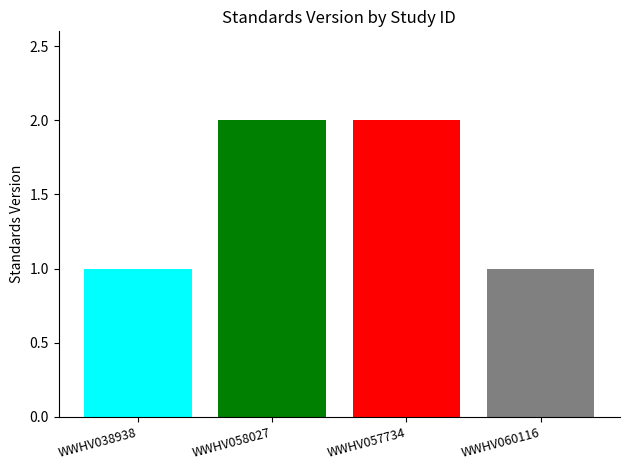

Are the bars grouped side by side (vs. stacked)?

No